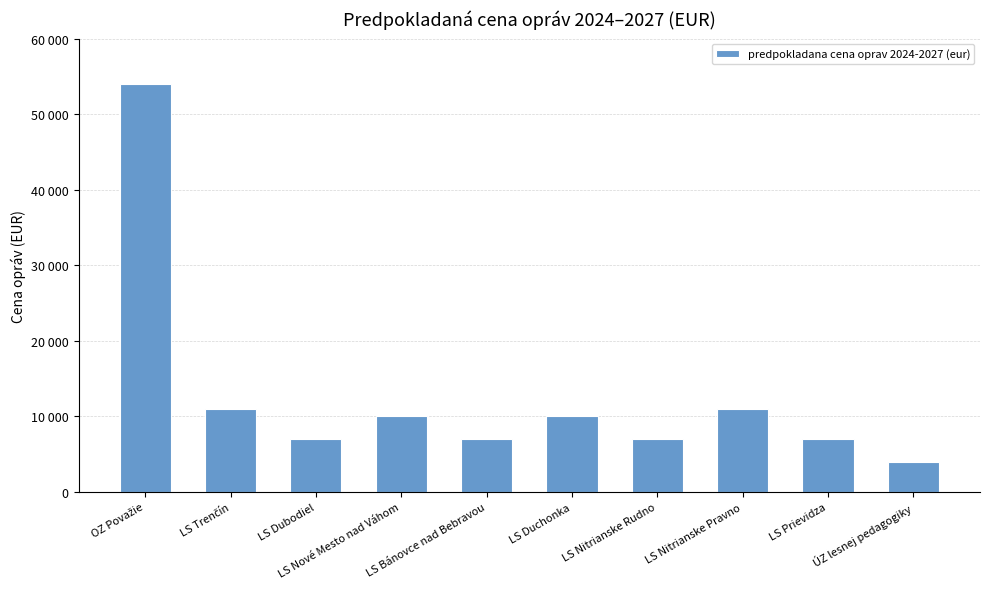

Rank the categories by value from lowest to highest.

ÚZ lesnej pedagogiky, LS Dubodiel, LS Bánovce nad Bebravou, LS Nitrianske Rudno, LS Prievidza, LS Nové Mesto nad Váhom, LS Duchonka, LS Trenčín, LS Nitrianske Pravno, OZ Považie